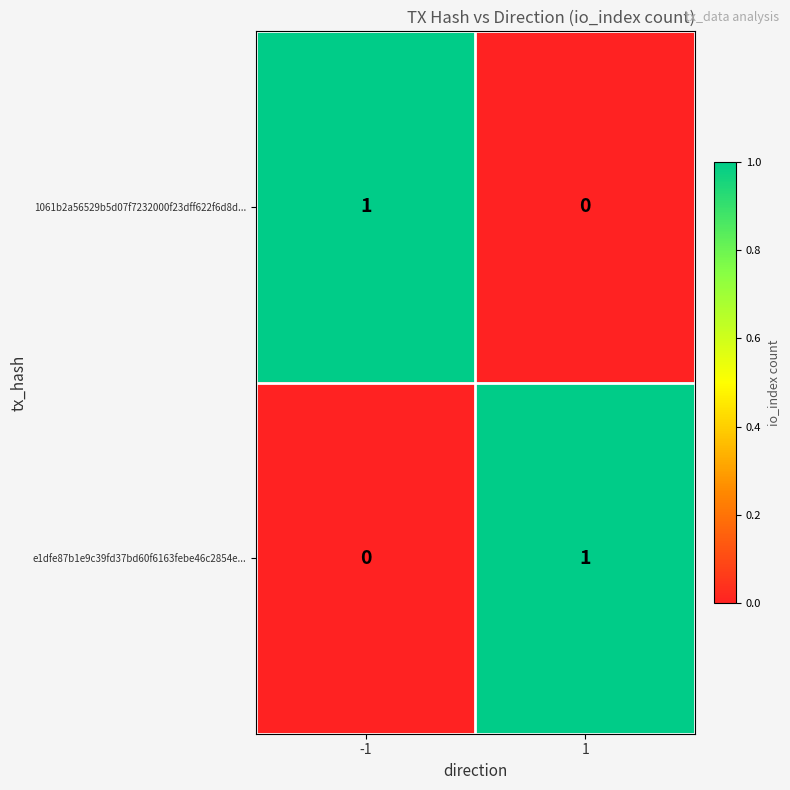

What is the total value across all series at 1?

1